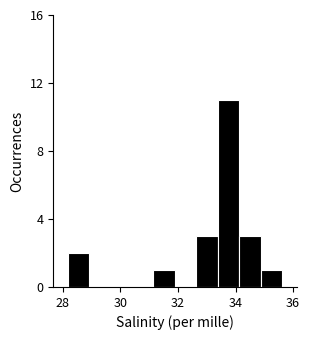

Read against the x-axis, roughly where is the centre of the tallest bar?

33.8